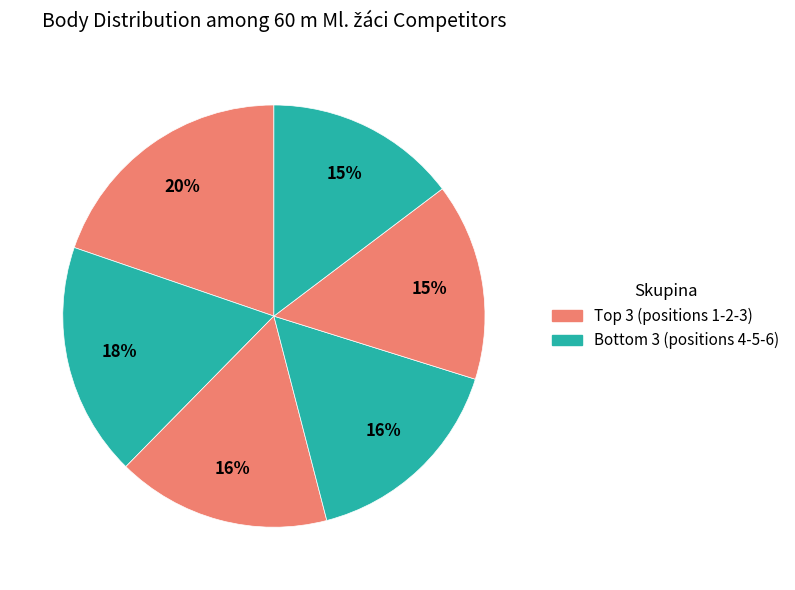

How many segments does this pie chart have?

6